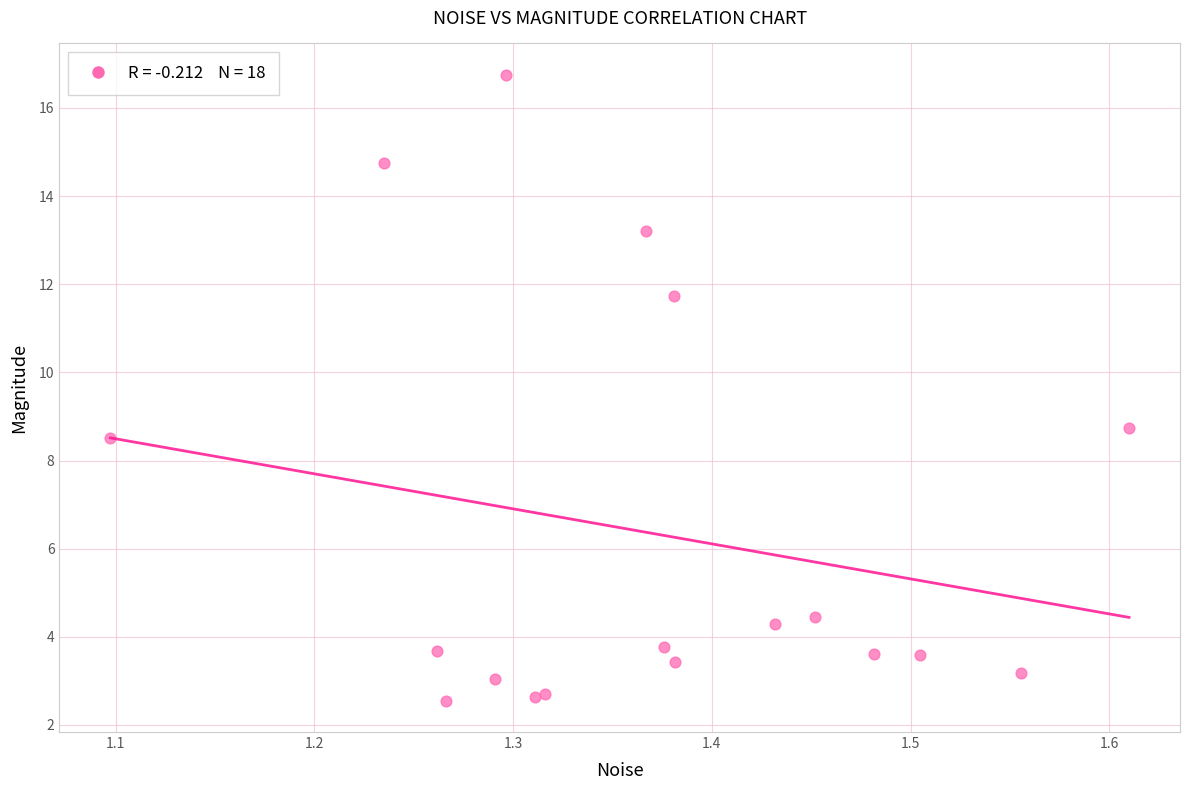

What Y value in the scatter plot is closest to 9?

8.7